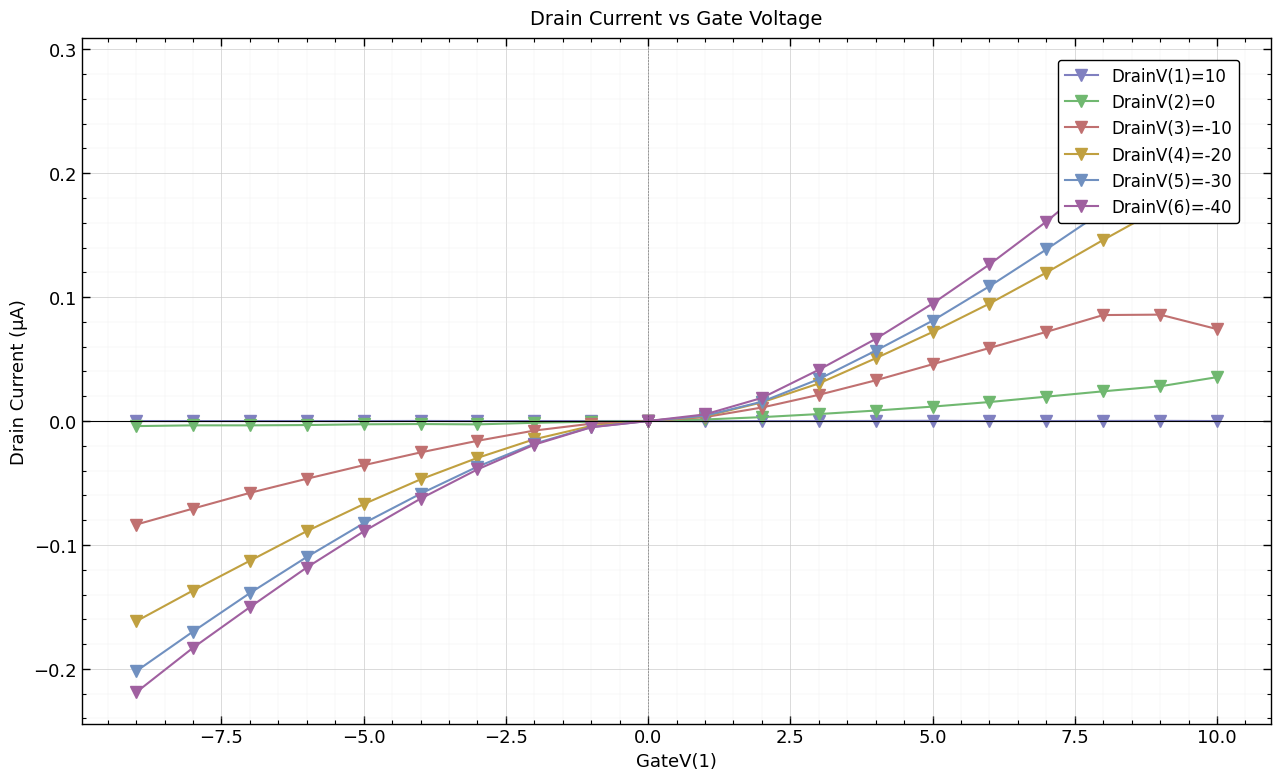

What is the greatest value displayed?

0.3